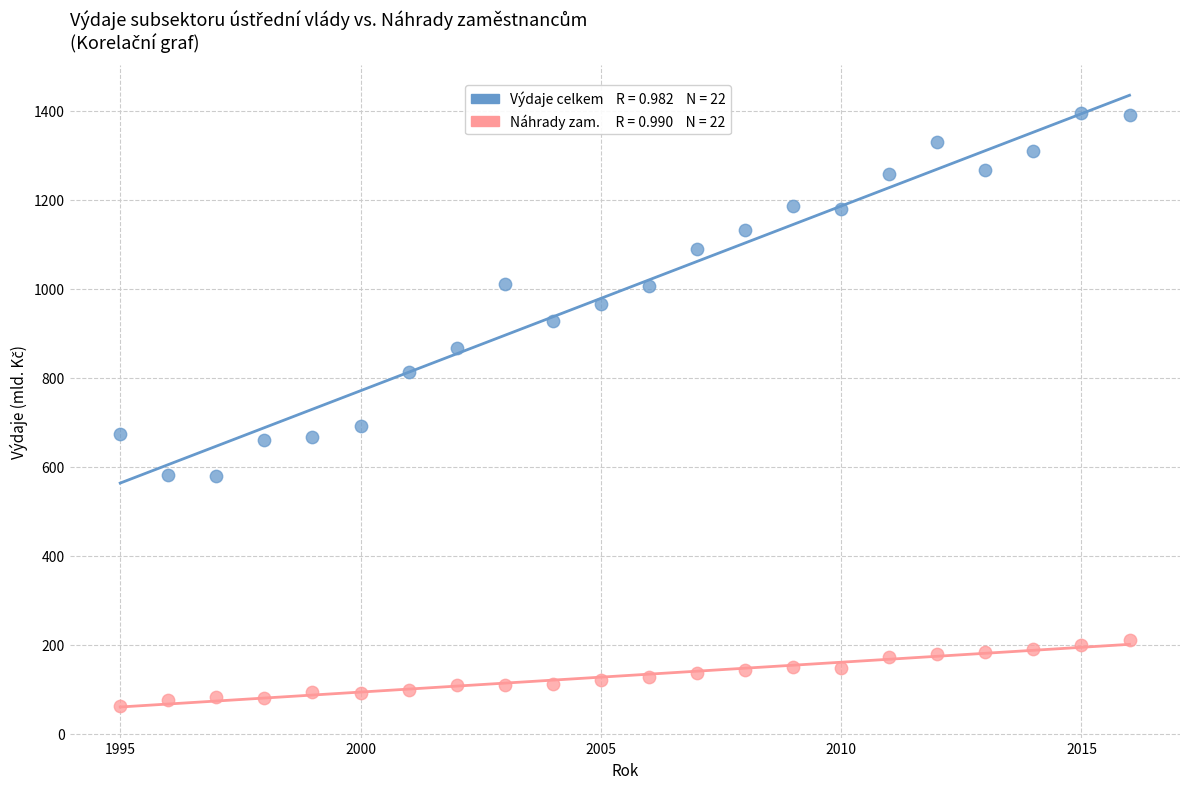

Across all series, what Y value is closest to 728?

691.7